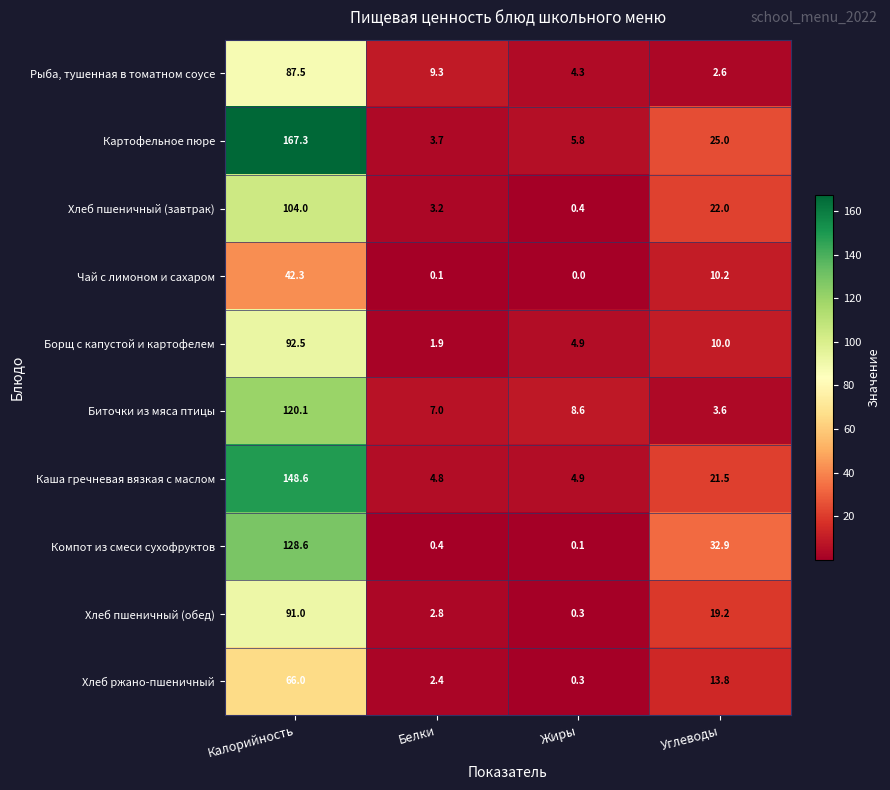

Is it true that Компот из смеси сухофруктов equals 0.4 at Белки?

True